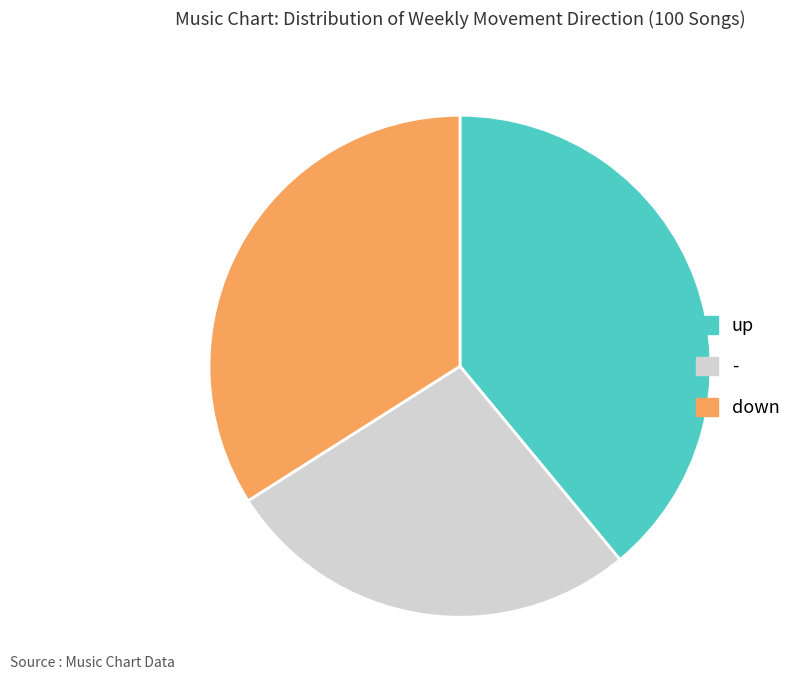

The down slice represents 34% of the pie. True or false?

True